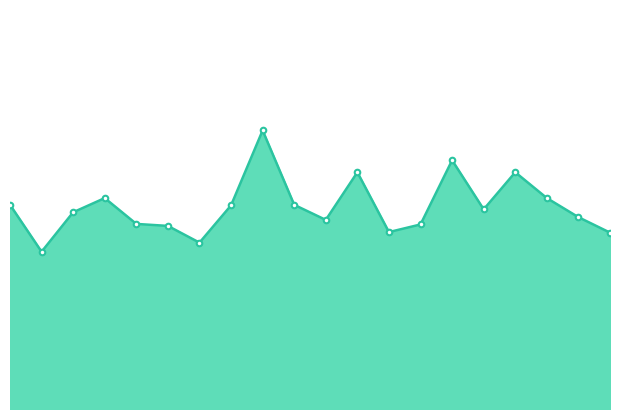

What is the minimum value shown in the chart?

8.7